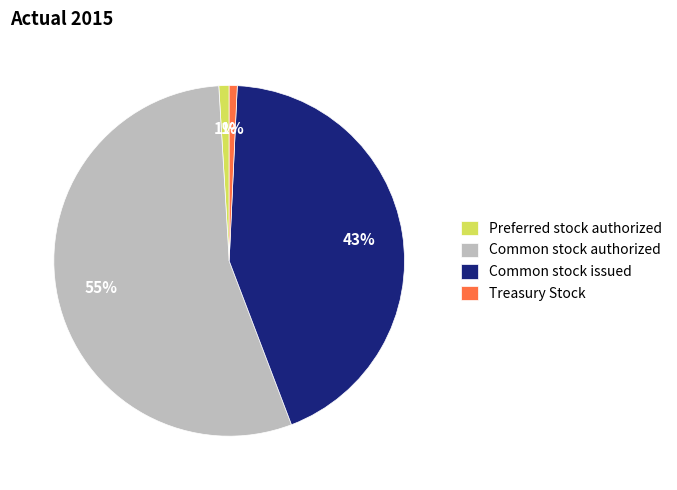

True or false: Treasury Stock accounts for 1% of the total.

True